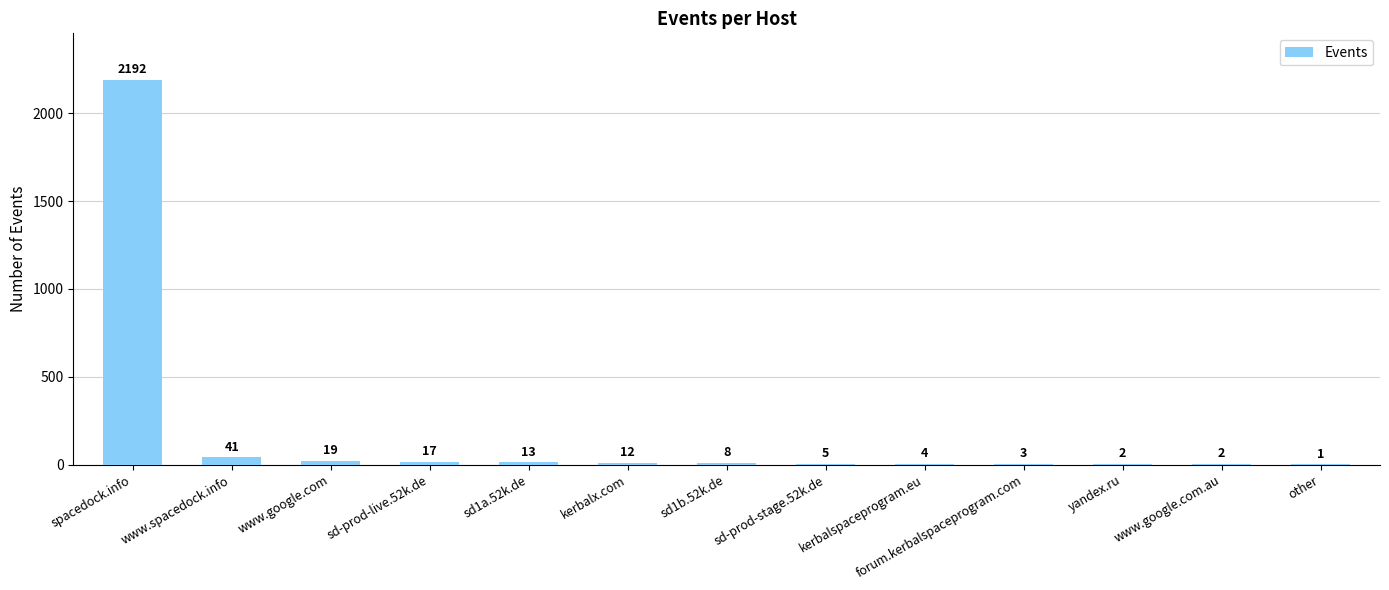

The chart shows a value of 3 at forum.kerbalspaceprogram.com. True or false?

True